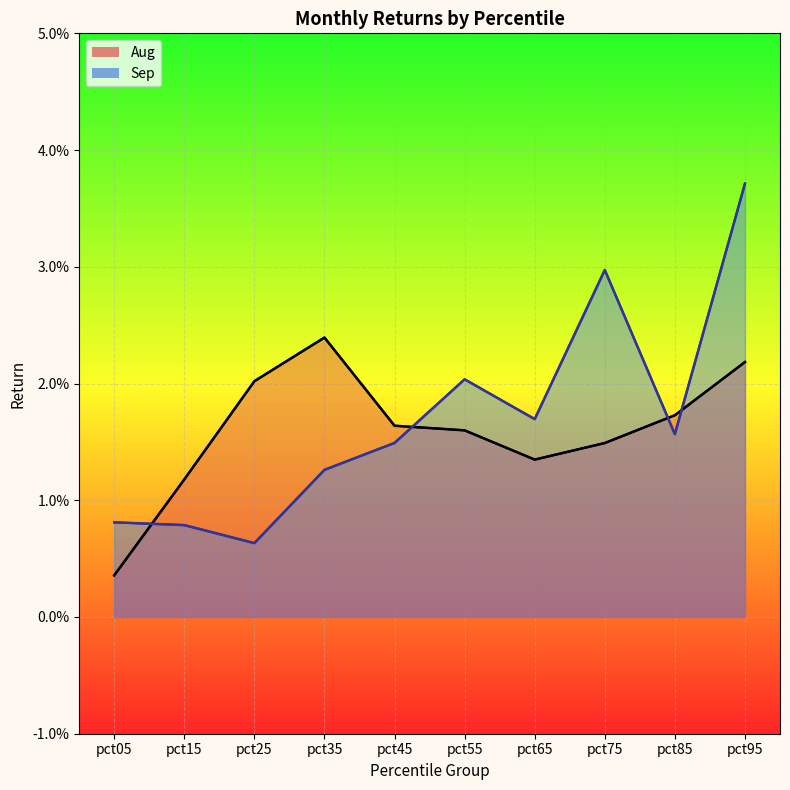

Which has a higher value, pct95 or pct55?

pct95